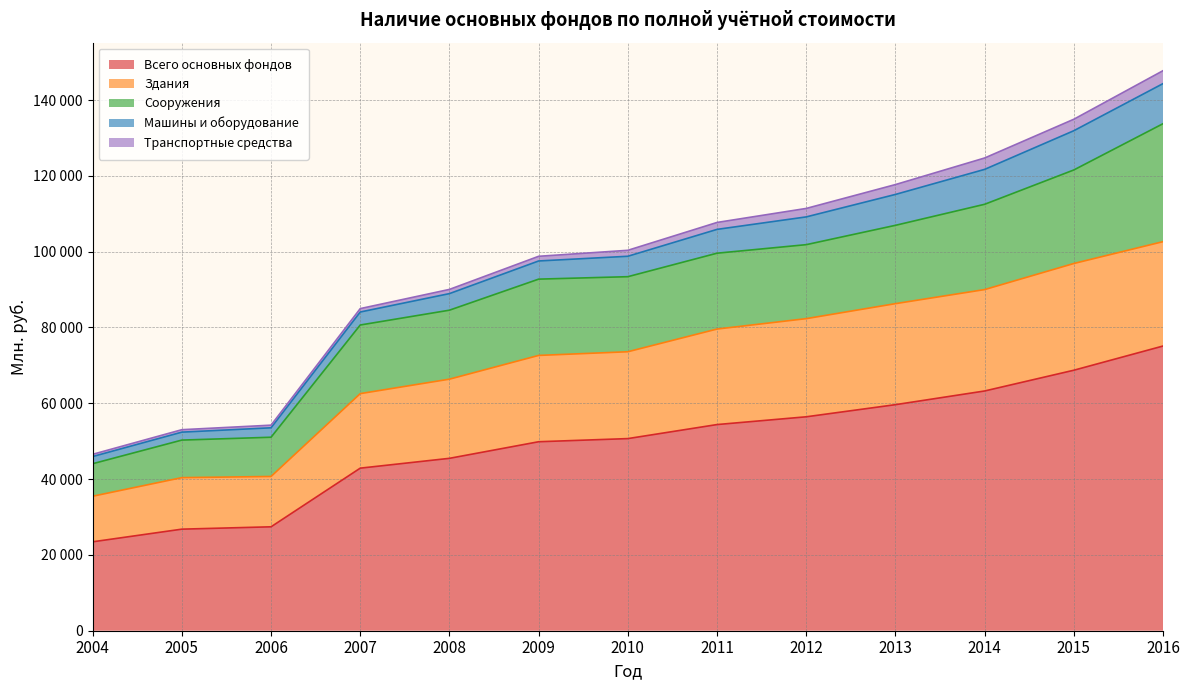

Which has a higher value, 2016 or 2010?

2016